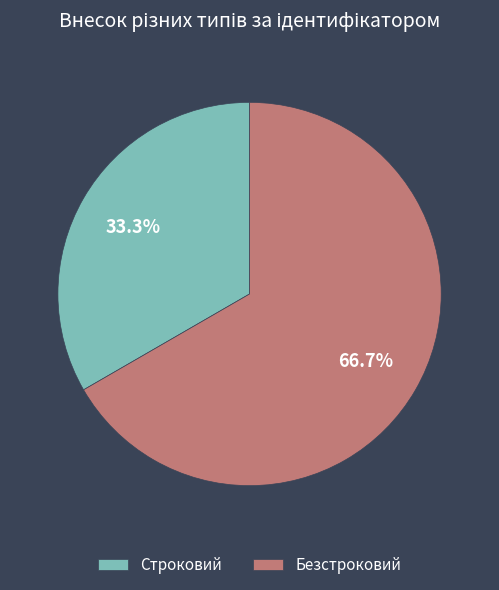

Rank the categories by value from lowest to highest.

Строковий, Безстроковий